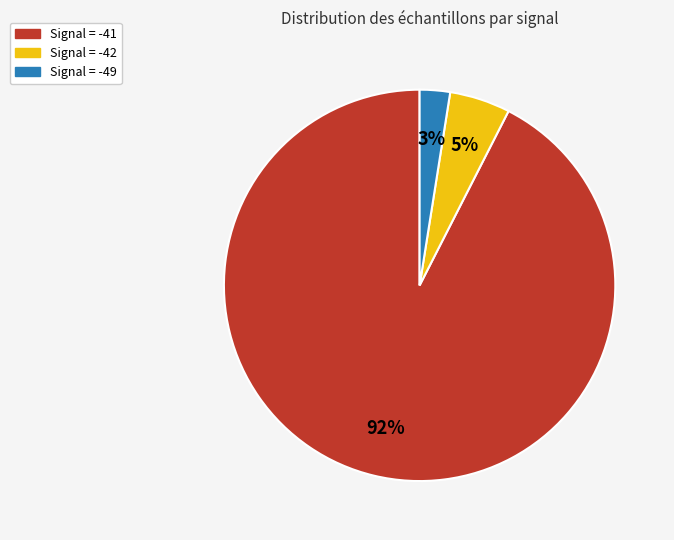

What percentage is the Signal = -49 slice, to the nearest percent?

3%